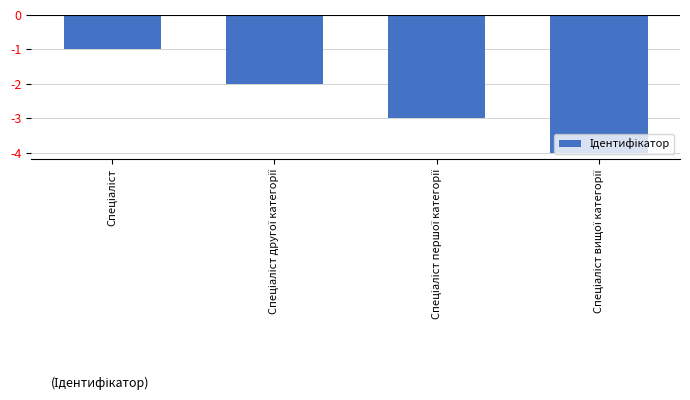

How many bars are there in total?

4